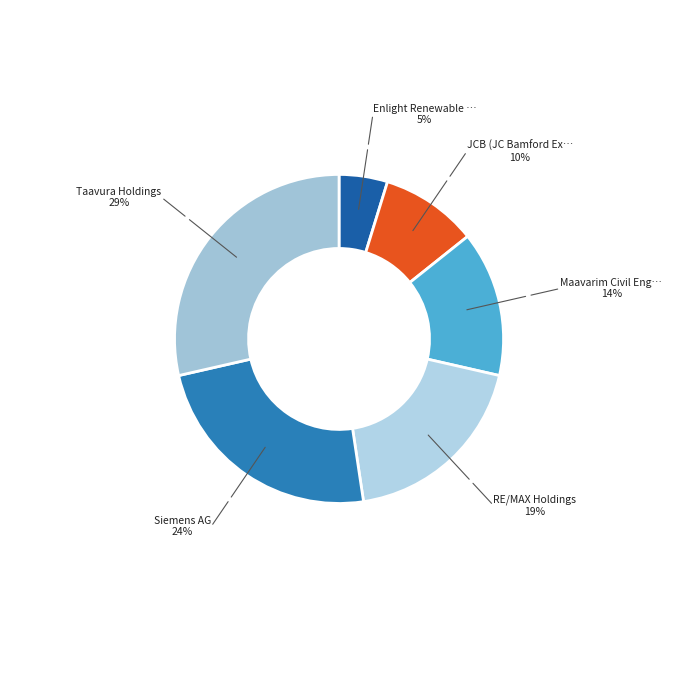

Does any single category account for the majority?

No